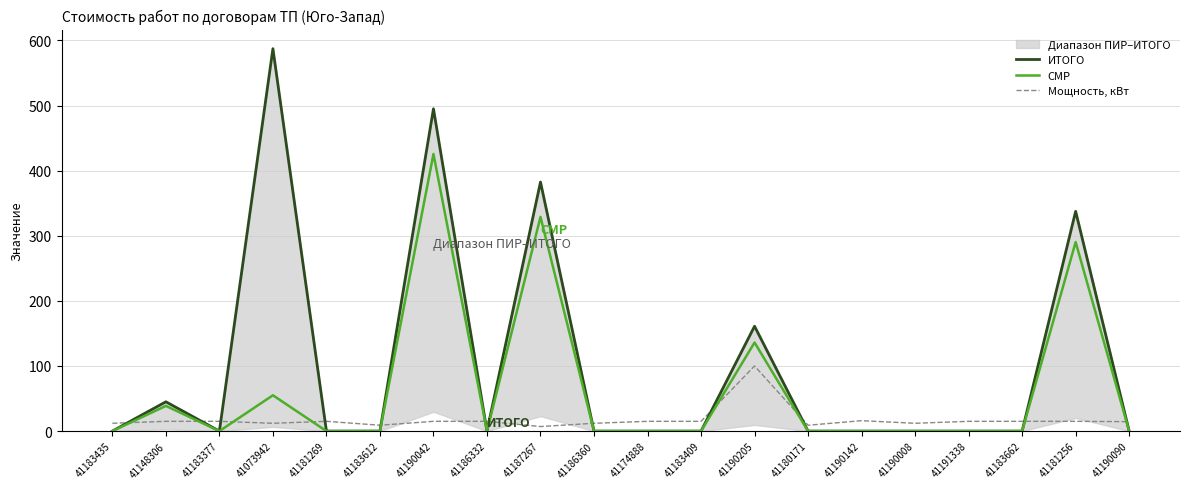

At which category is the sum across all series the highest?

41190042